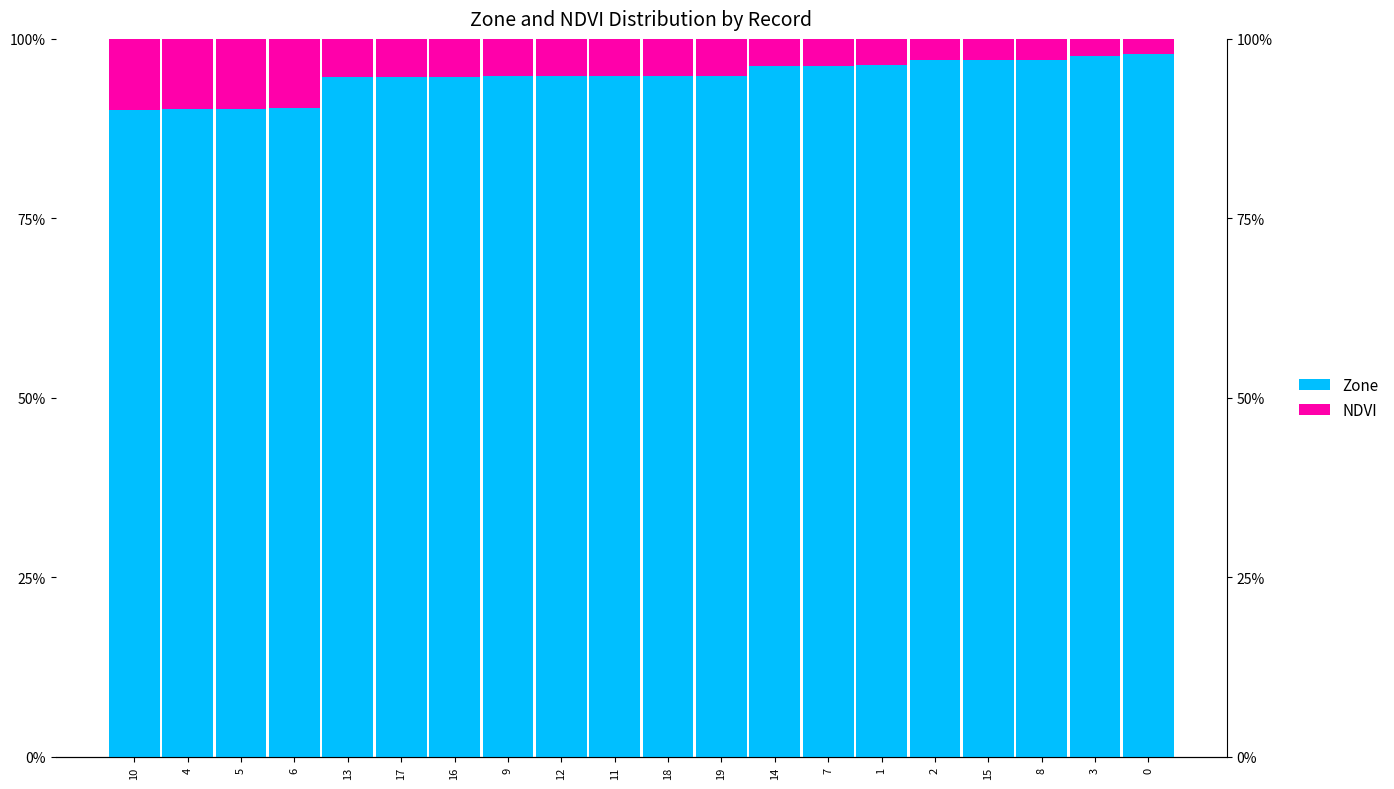

Reading left to right, transcribe all the data shown in this chart.

Zone: 90.1	90.2	90.2	90.3	94.7	94.7	94.7	94.8	94.8	94.8	94.8	94.8	96.2	96.2	96.3	97.0	97.1	97.1	97.7	97.9
NDVI: 9.9	9.8	9.8	9.7	5.3	5.3	5.3	5.2	5.2	5.2	5.2	5.2	3.8	3.8	3.7	3.0	2.9	2.9	2.3	2.1